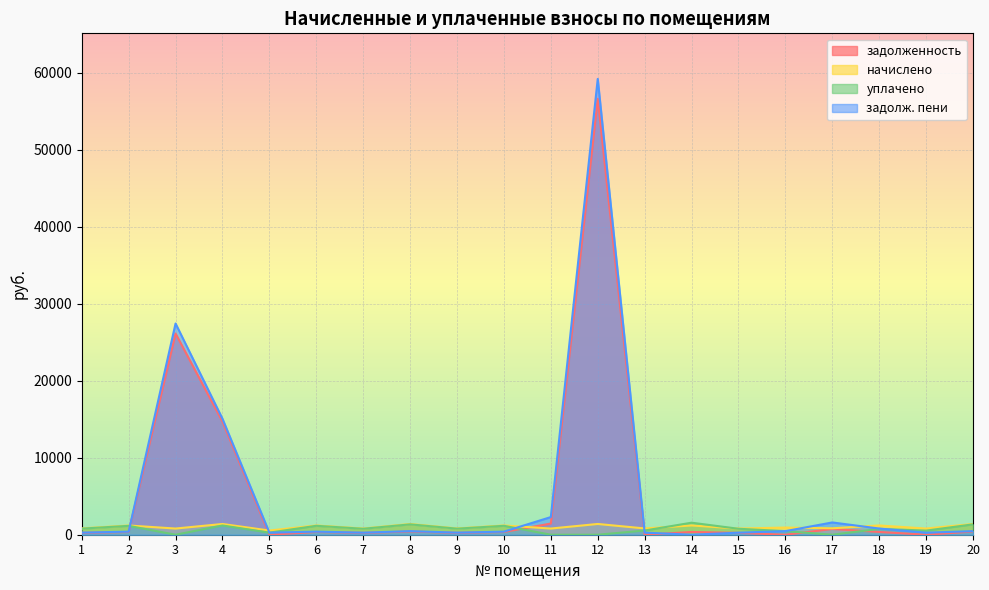

What is the average value of the задолженность series?

5161.5